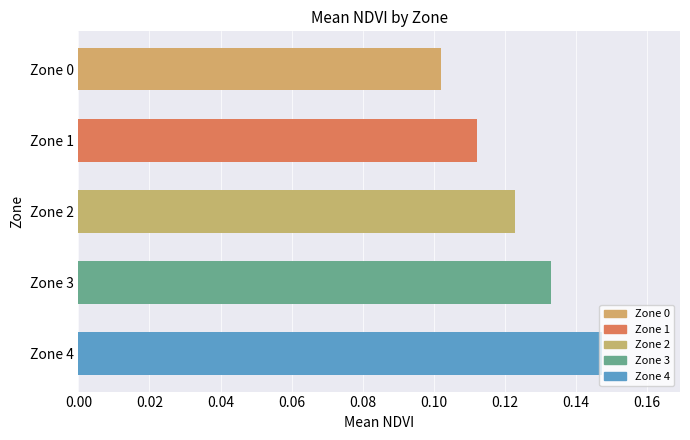

Count the values in the range 0 to 1.

5